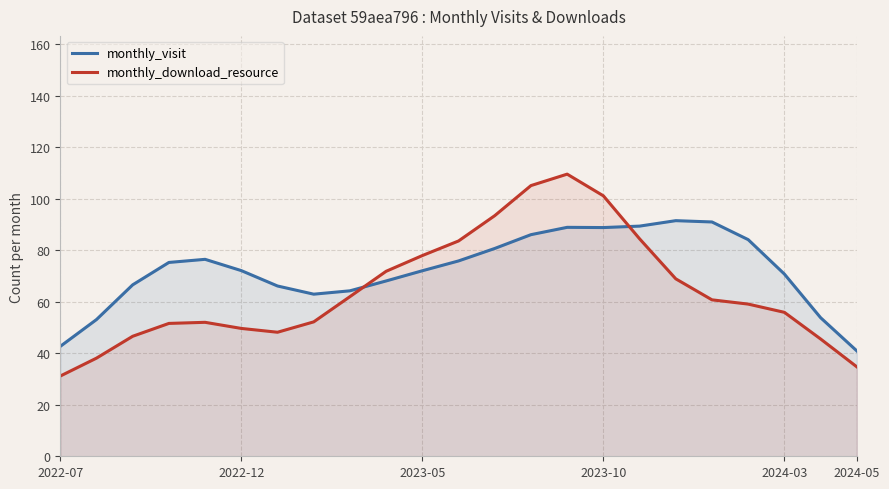

What is the highest value of the monthly_visit series?

91.5